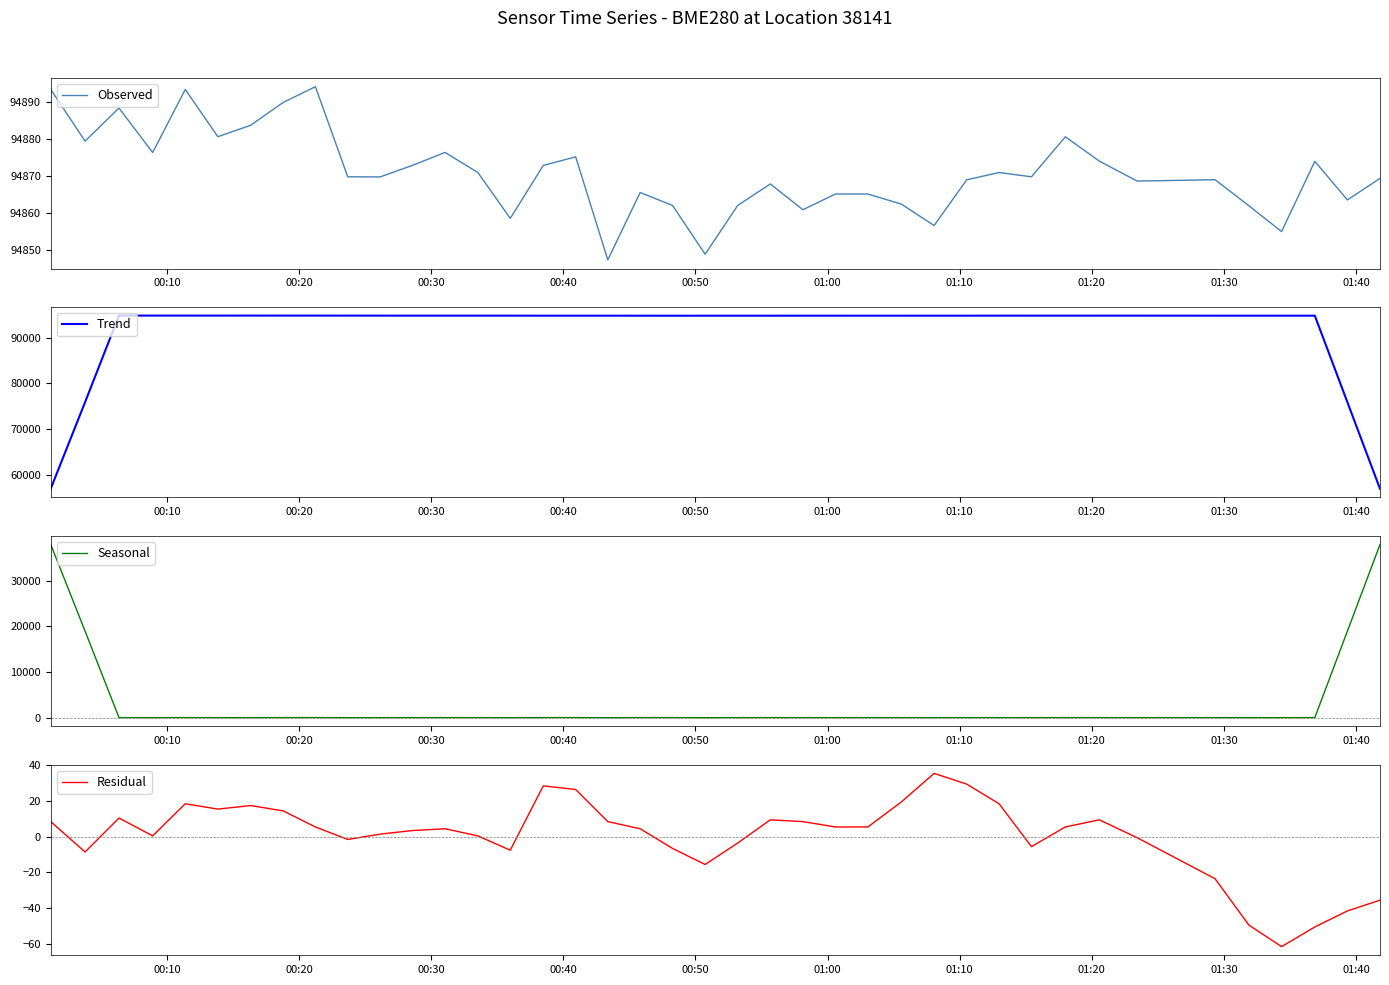

True or false: Observed and Seasonal cross at least once.

False